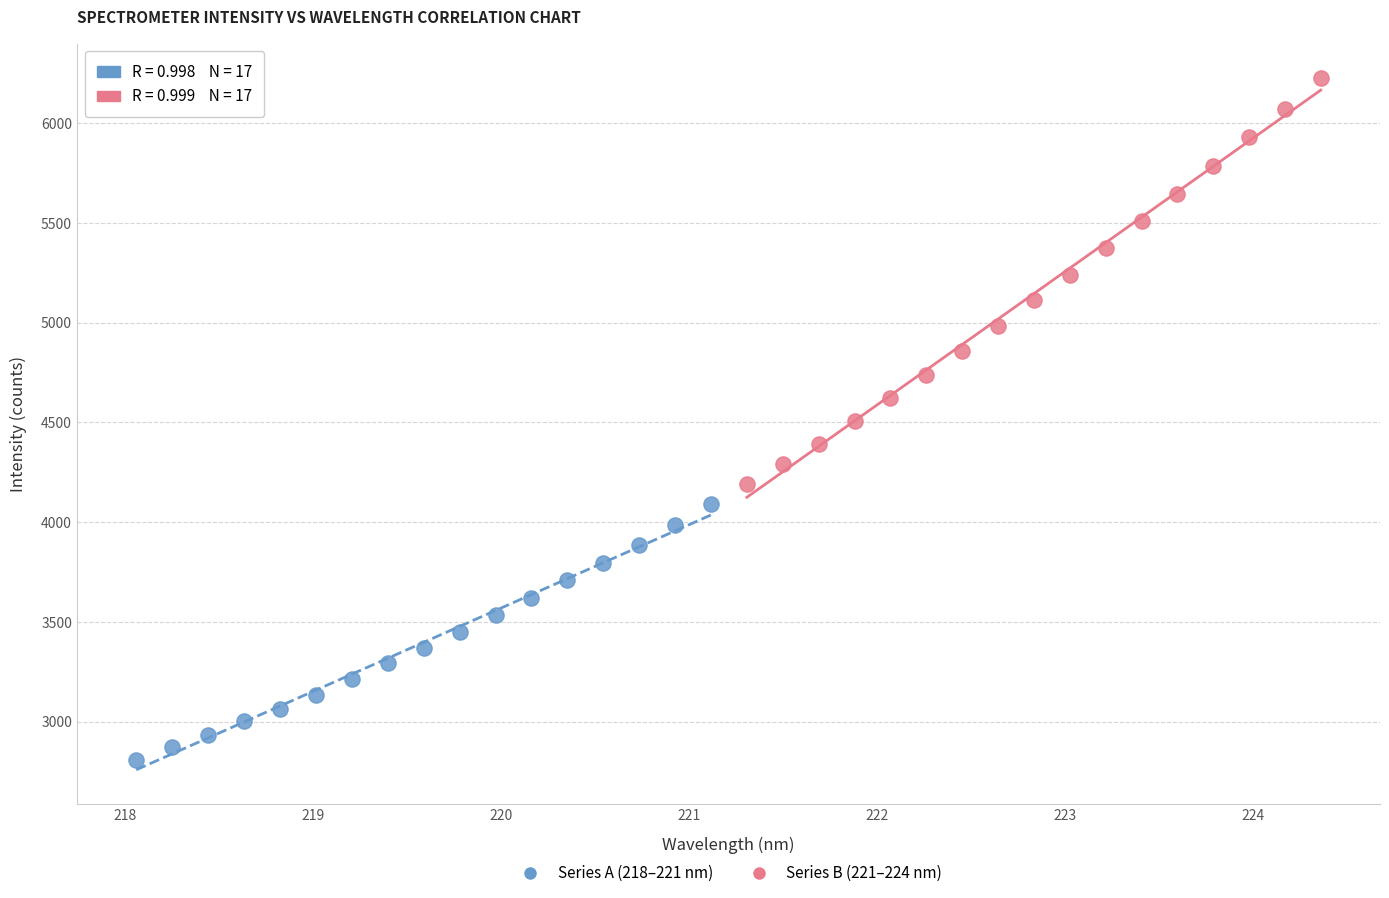

Which series has the widest spread of Y values?

Series B (221–224 nm)